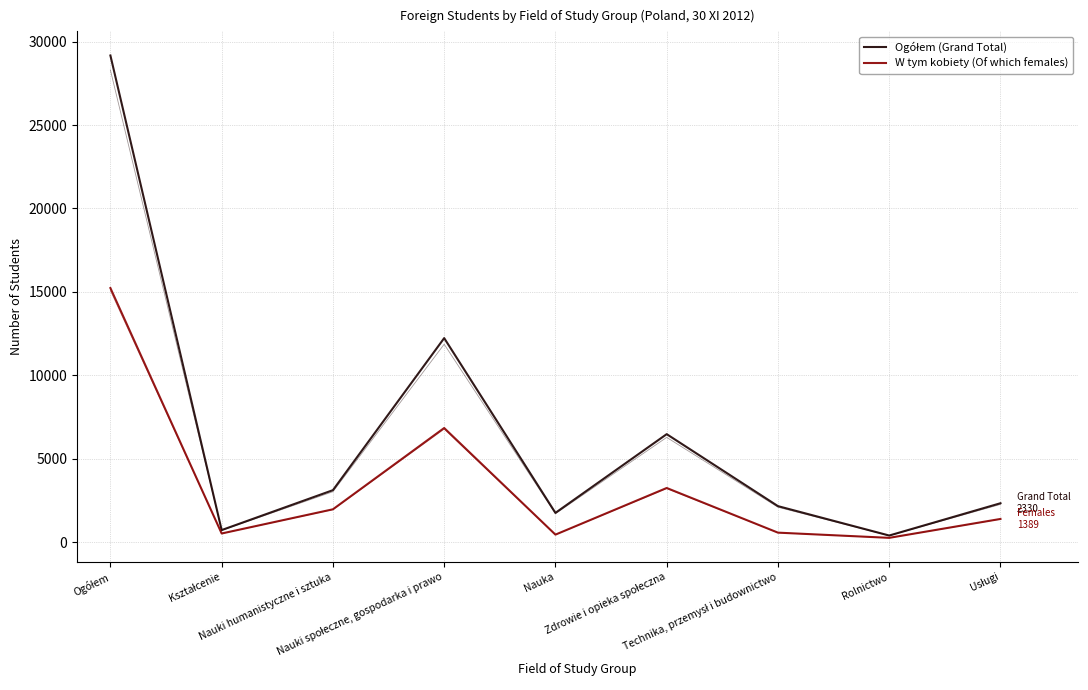

True or false: W tym kobiety (Of which females) and Ogółem (Grand Total) intersect in this chart.

False